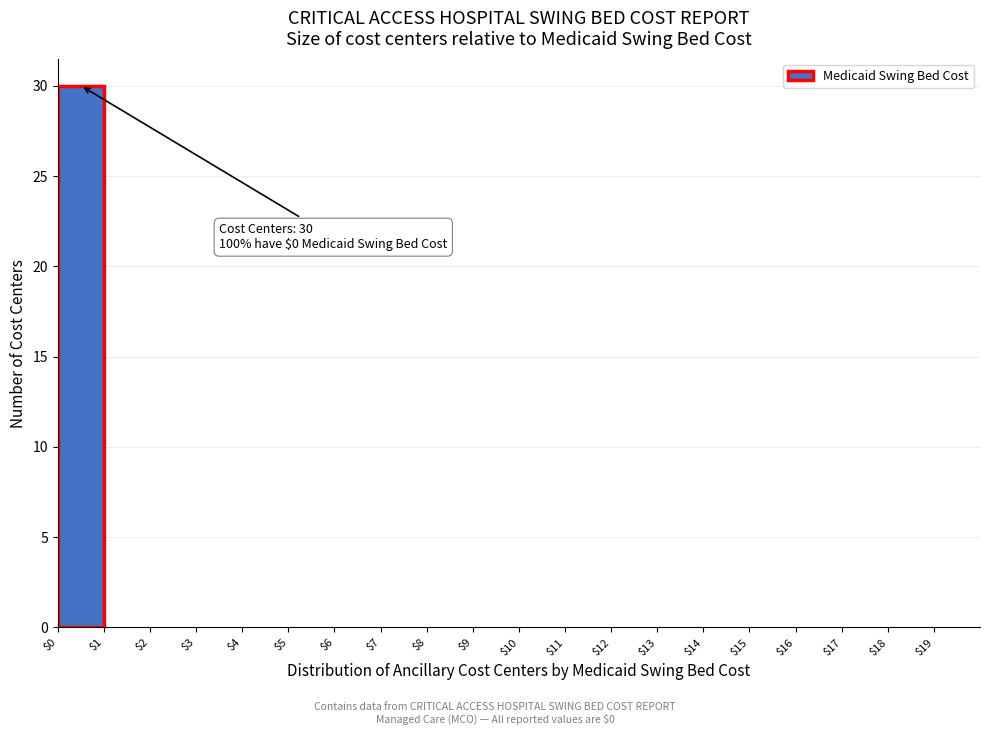

Over which range of the x-axis is the bar tallest?

0 to 1